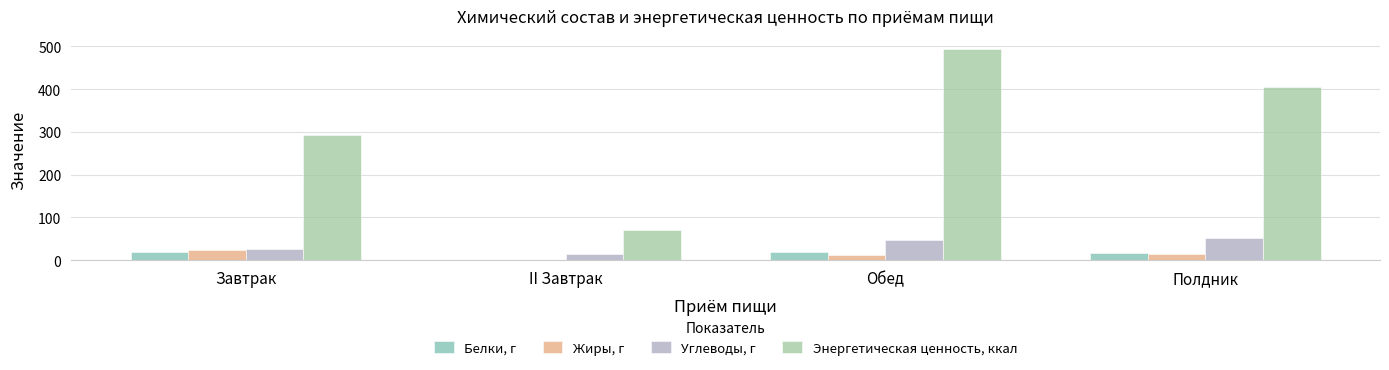

Count the number of data series in this chart.

4